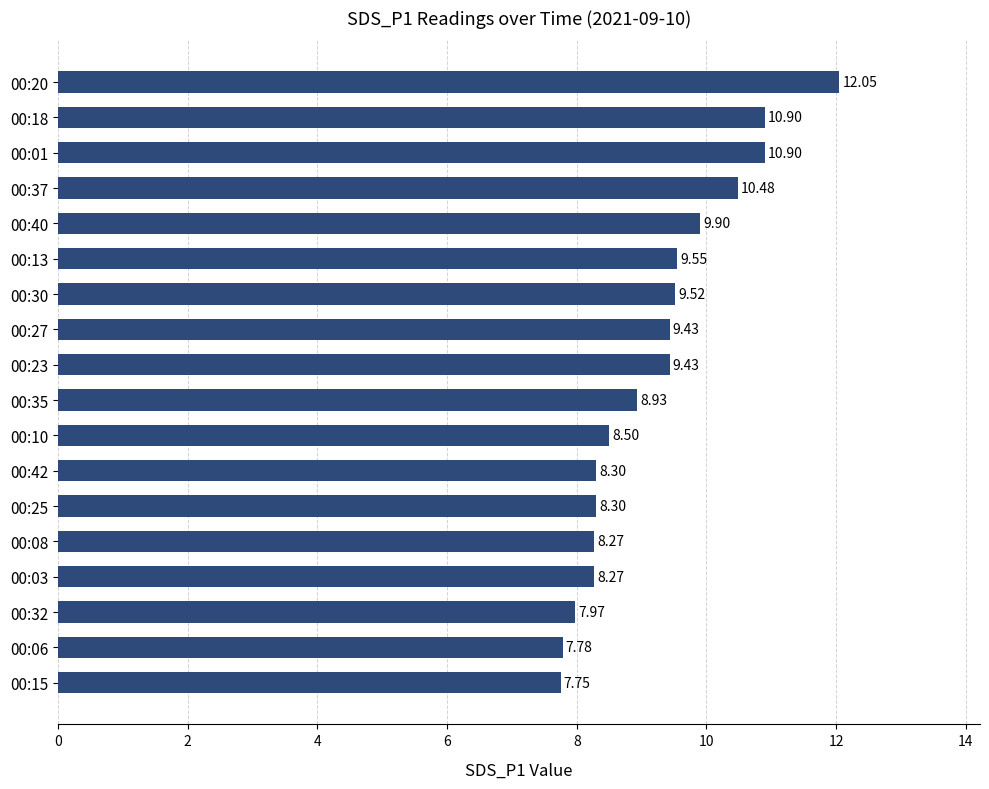

What is the average value?

9.2